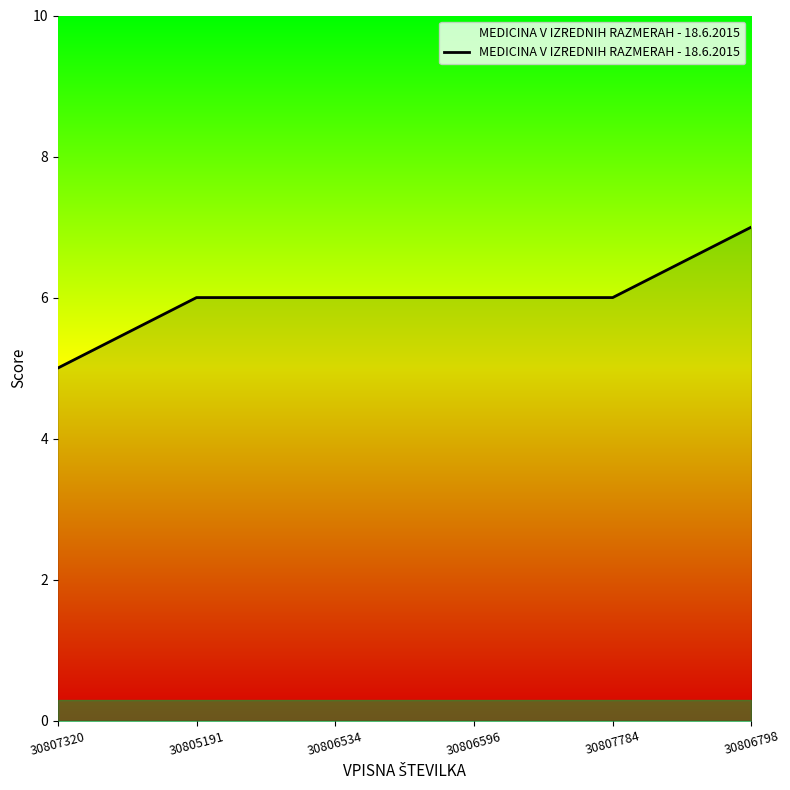

Reading right to left, what are all the values shown in this chart?

7	6	6	6	6	5